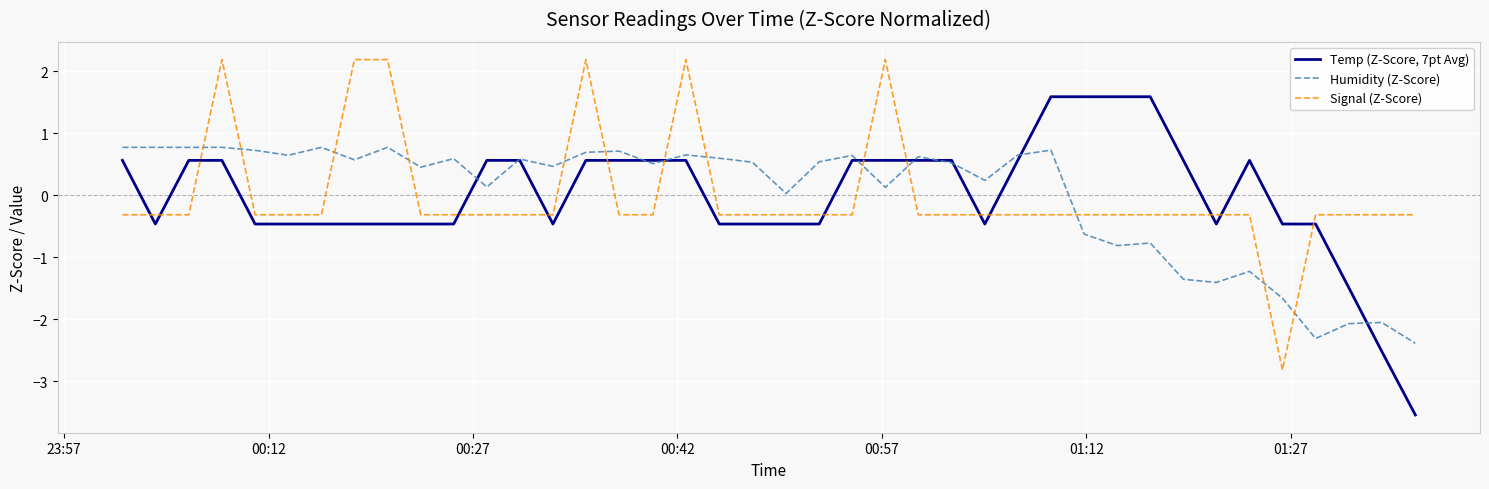

True or false: Signal (Z-Score) and Humidity (Z-Score) cross at least once.

True